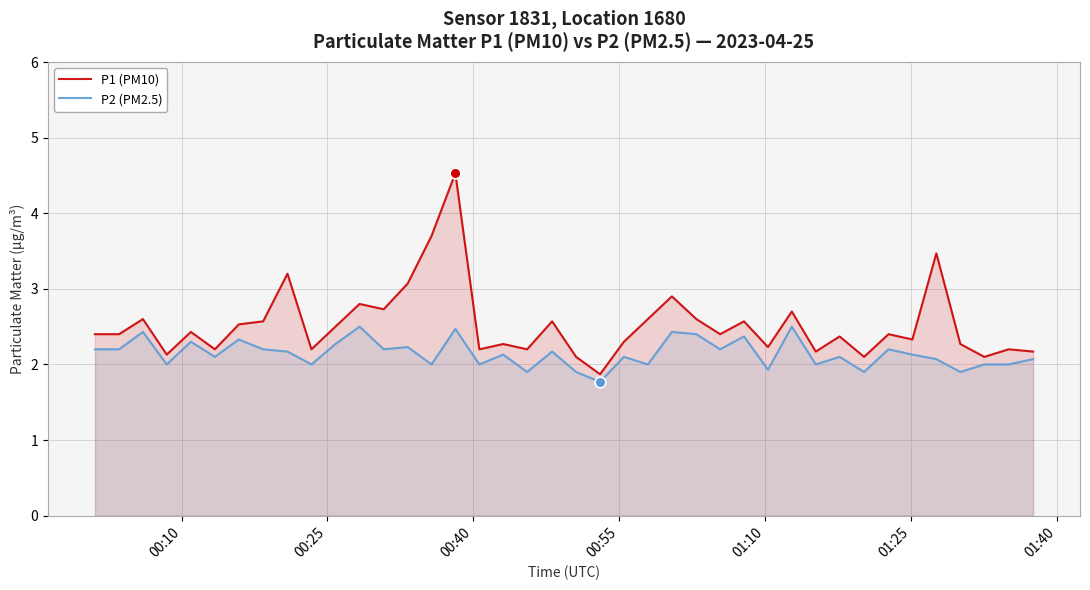

Which series has the largest total across all categories?

P1 (PM10)